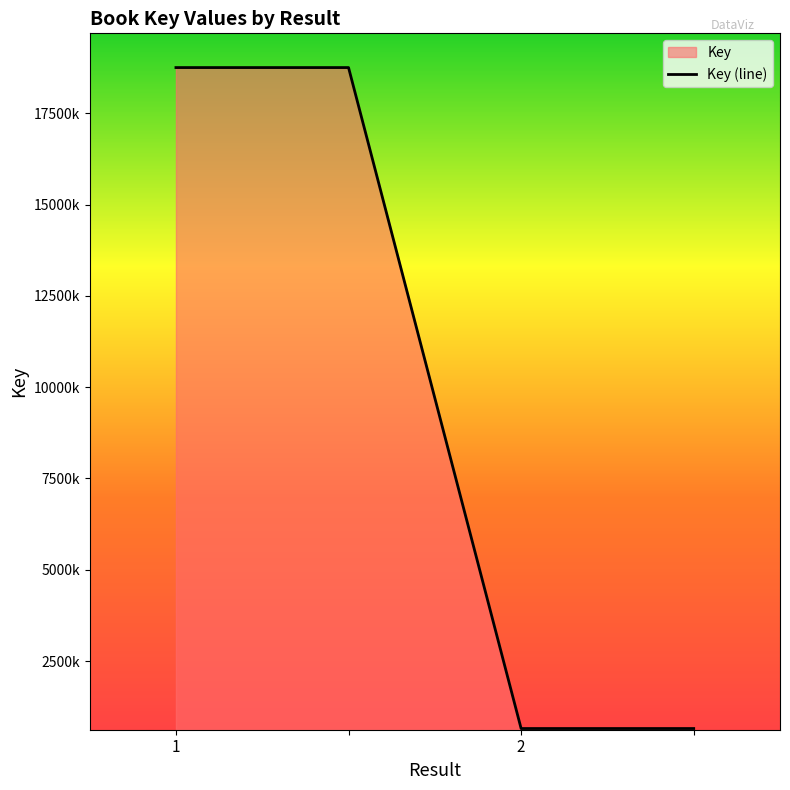

The chart shows a value of 858256 at 2. True or false?

False